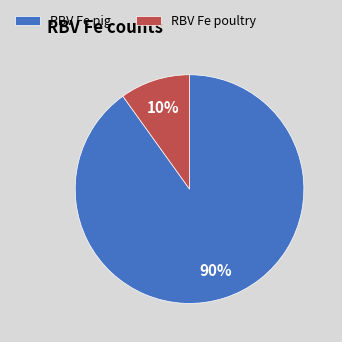

What is the largest slice in the pie chart?

RBV Fe pig